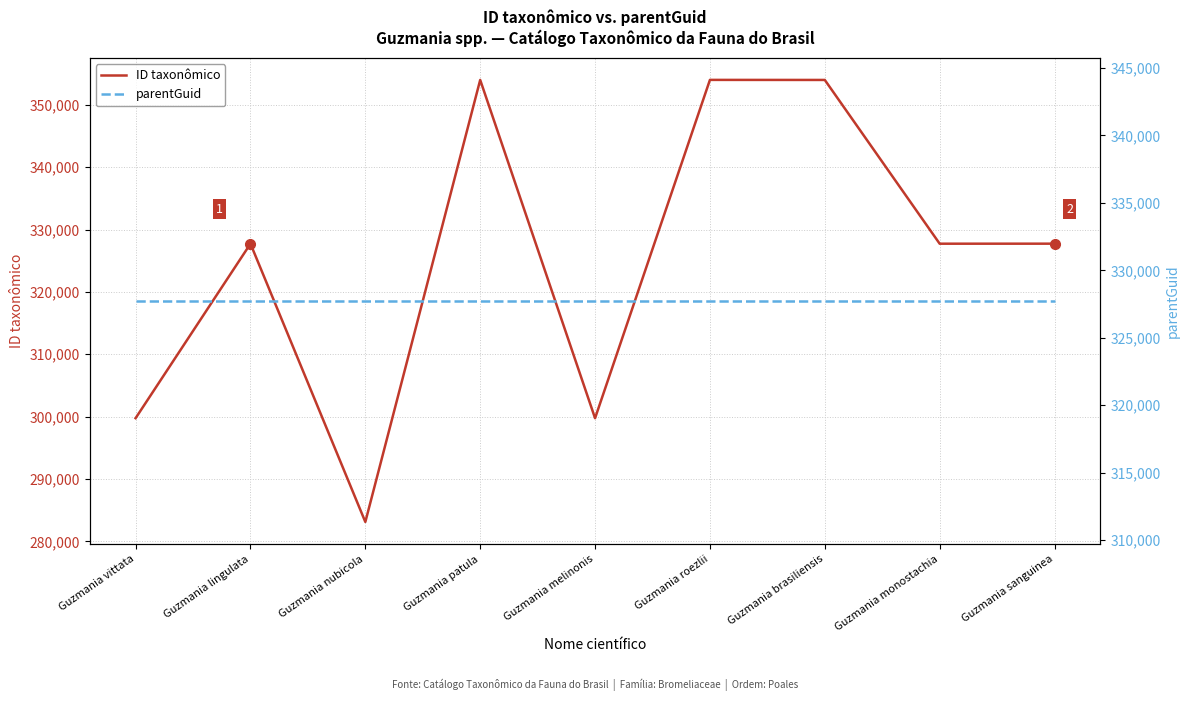

Between Guzmania nubicola and Guzmania melinonis, which is larger?

Guzmania melinonis